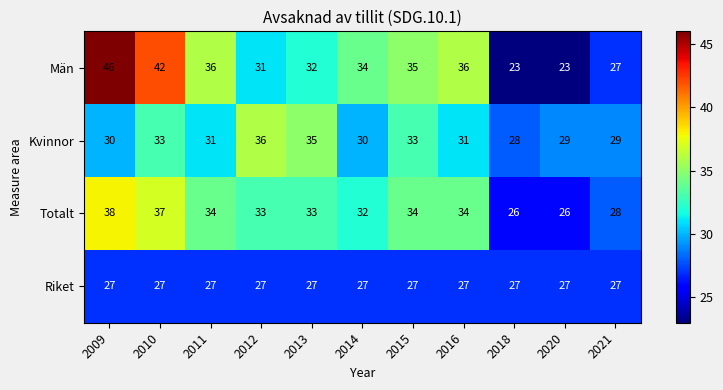

The Kvinnor series shows 50 at 2012. True or false?

False